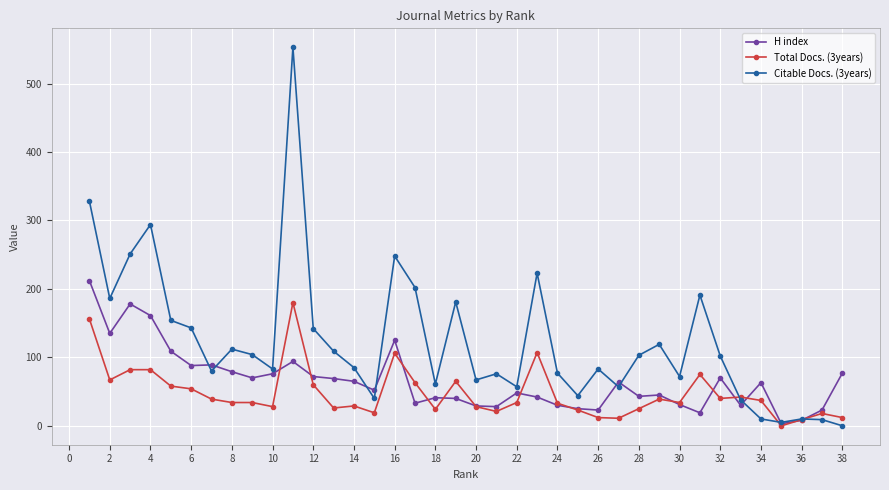

What is the sum of all H index values?

2489